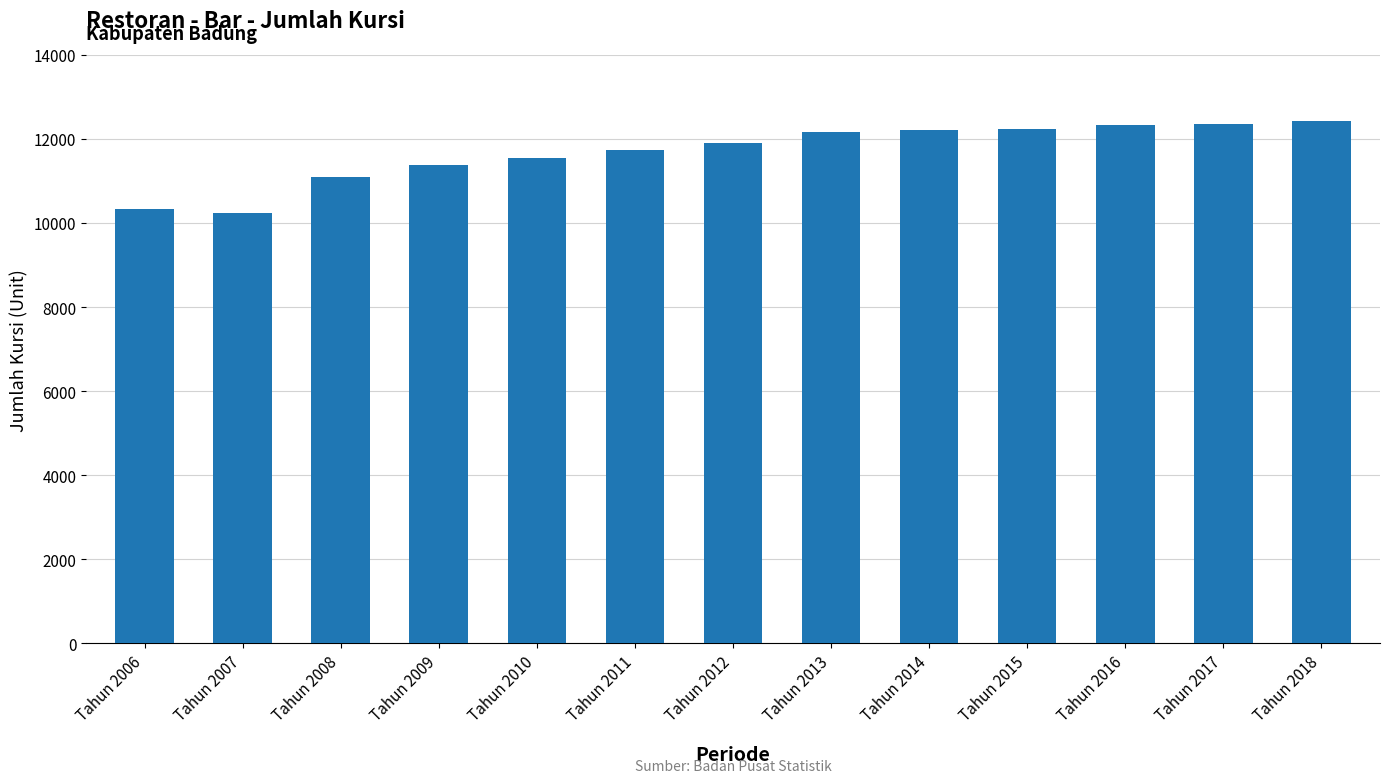

What is the value of the 2nd bar from the left?

10239